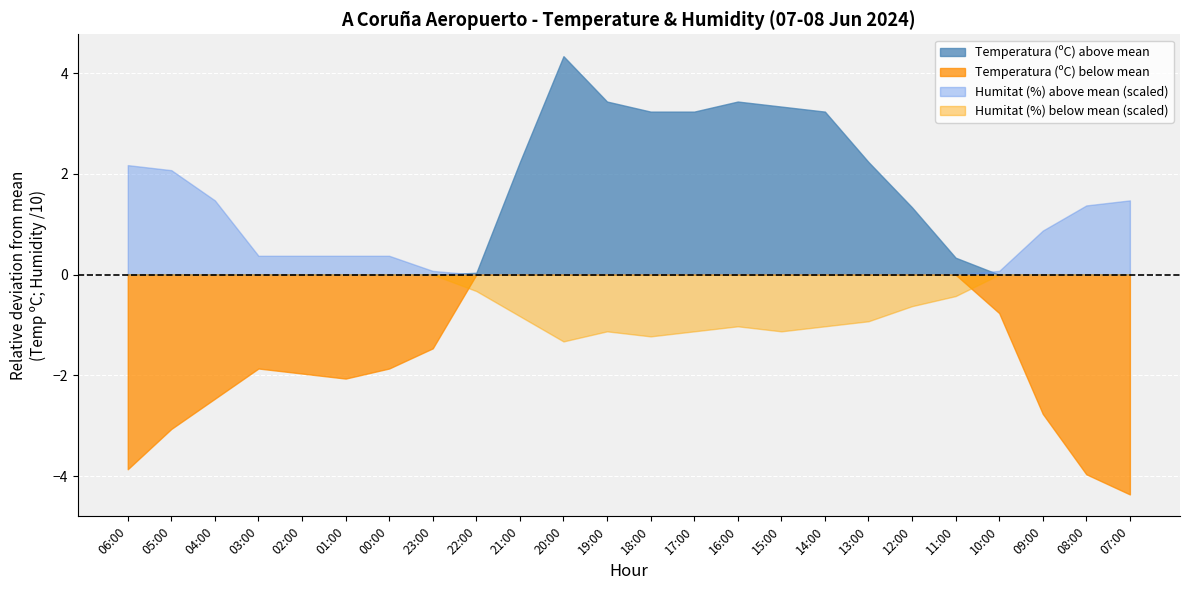

What is the label of the 6th point from the left?

01:00